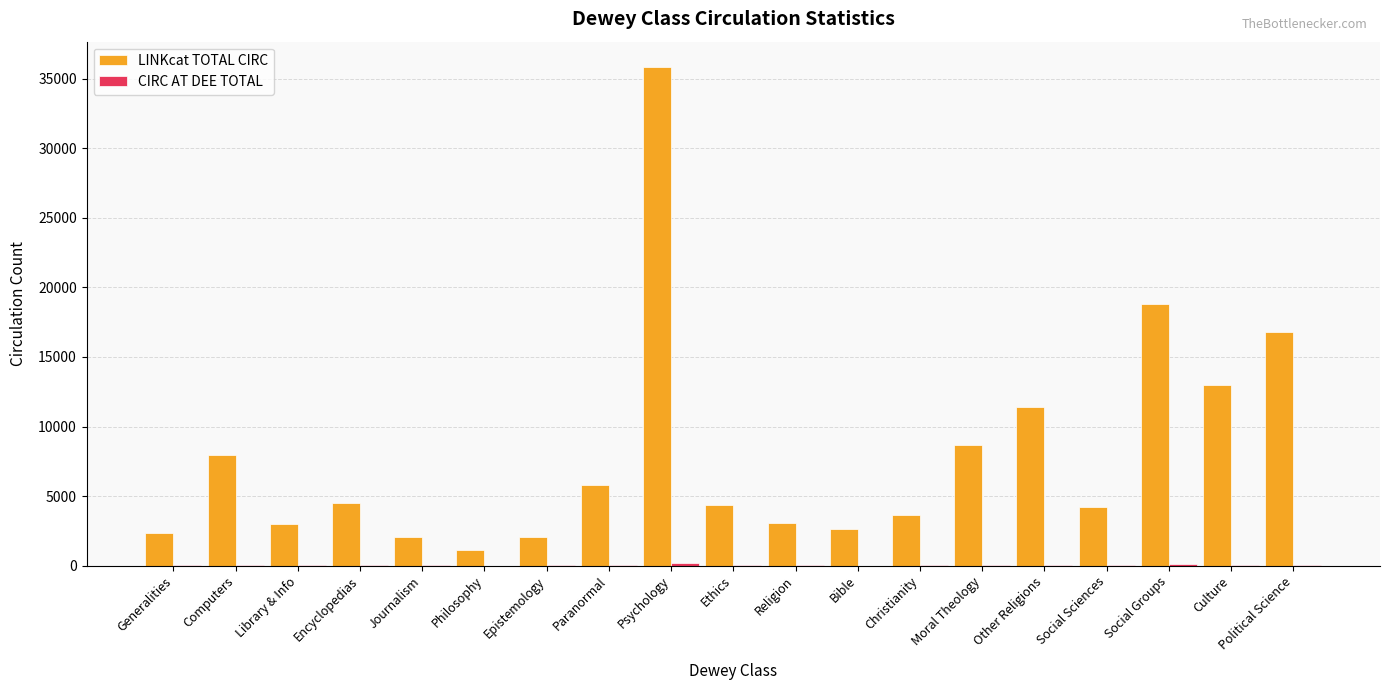

How many groups of bars are there?

19